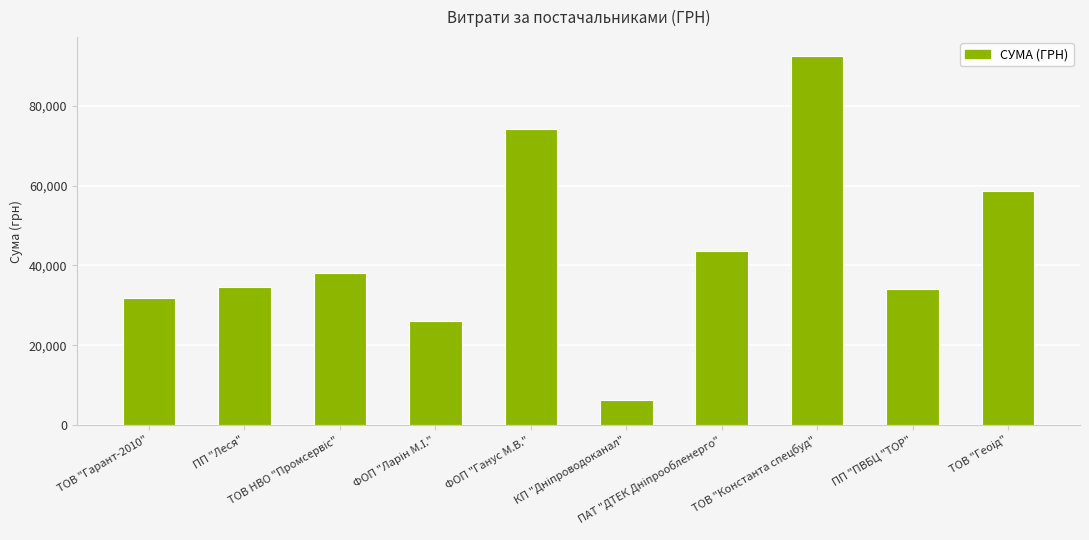

Reading left to right, list all the values displayed in this chart.

31852.6	34571.9	37965.5	26033.2	74195.0	6245.5	43718.4	92546.2	33999.7	58517.0